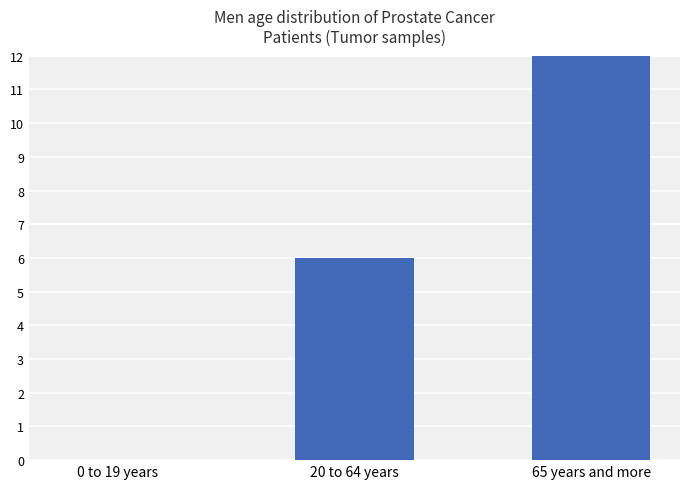

Rank the categories by value from lowest to highest.

0 to 19 years, 20 to 64 years, 65 years and more